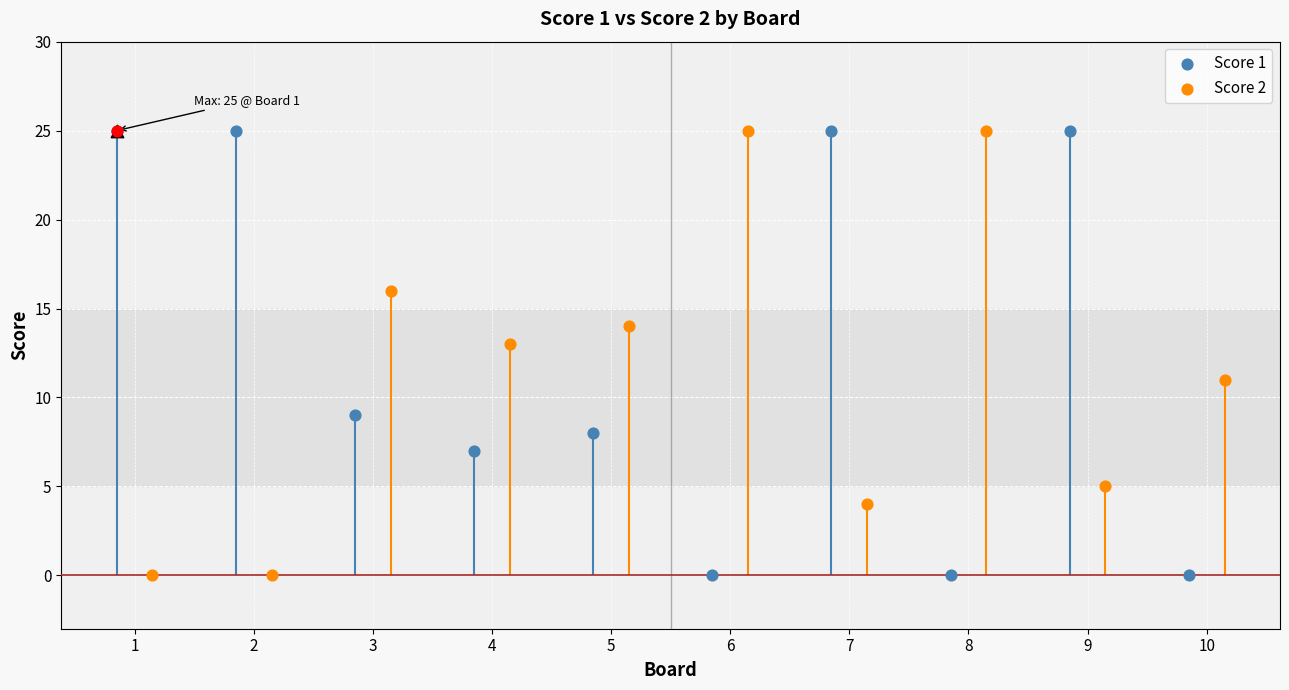

Which series has the largest Y range (max minus min)?

Score 1